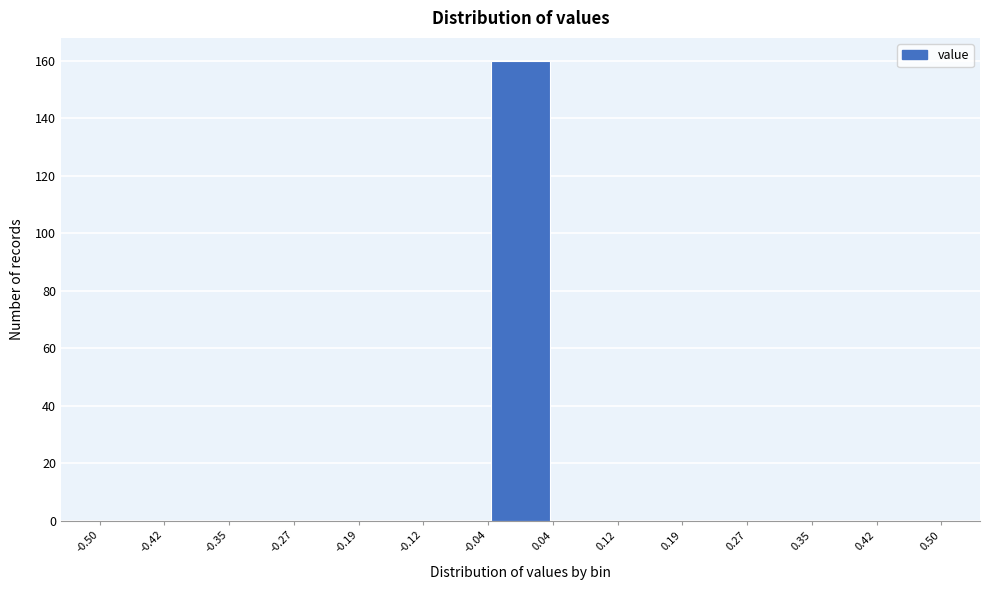

Reading left to right, transcribe this chart: for each bar, give the range it covers on the x-axis and its height. The values are not printed on the chart, so give them approximately, as read against the axis.

-0.50 to -0.42: 0
-0.42 to -0.35: 0
-0.35 to -0.27: 0
-0.27 to -0.19: 0
-0.19 to -0.12: 0
-0.12 to -0.04: 0
-0.04 to 0.04: 160
0.04 to 0.12: 0
0.12 to 0.19: 0
0.19 to 0.27: 0
0.27 to 0.35: 0
0.35 to 0.42: 0
0.42 to 0.50: 0